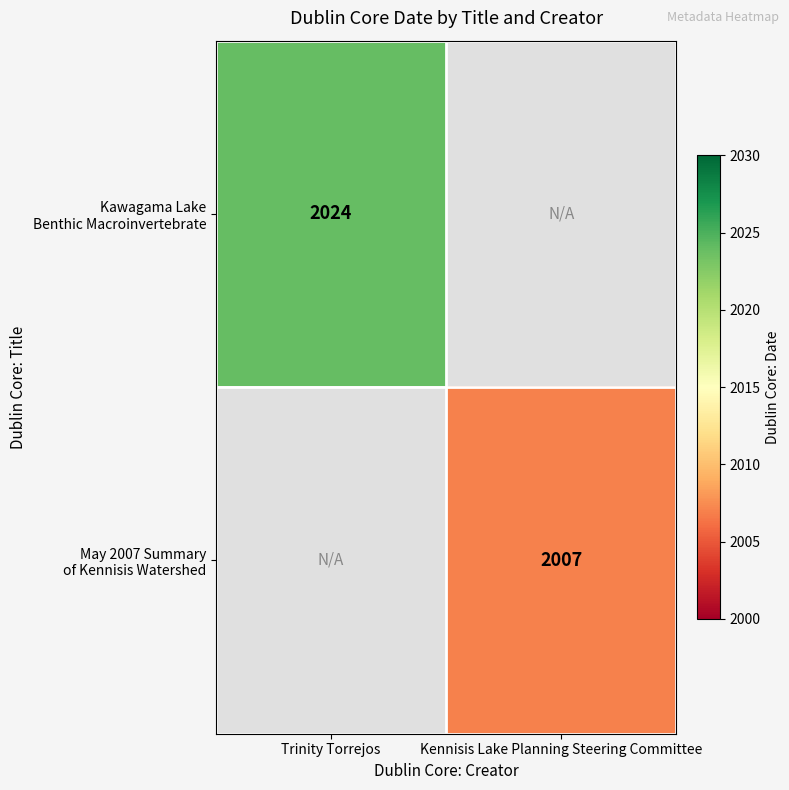

How many series are shown in this chart?

2